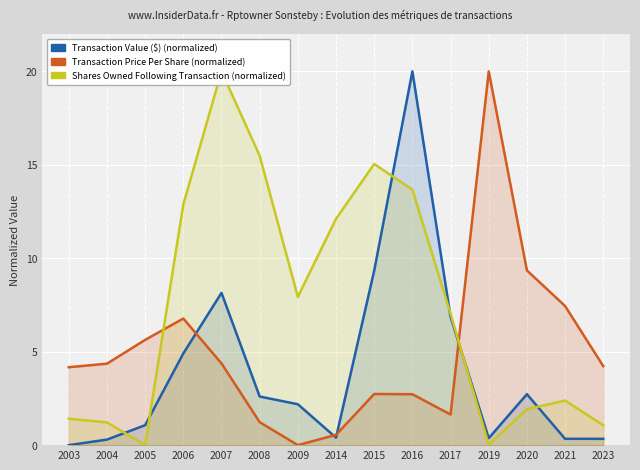

At which category is the sum across all series the highest?

2016